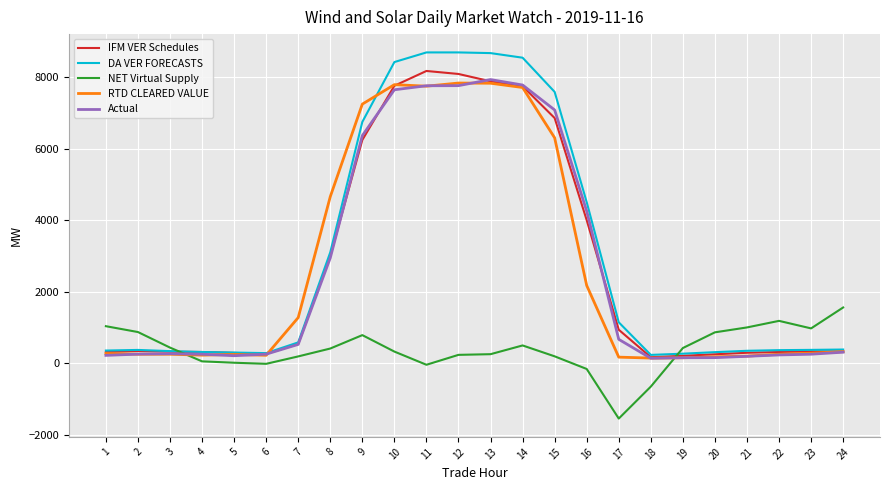

What is the sum of the DA VER FORECASTS values at 9 and 22?

7120.2